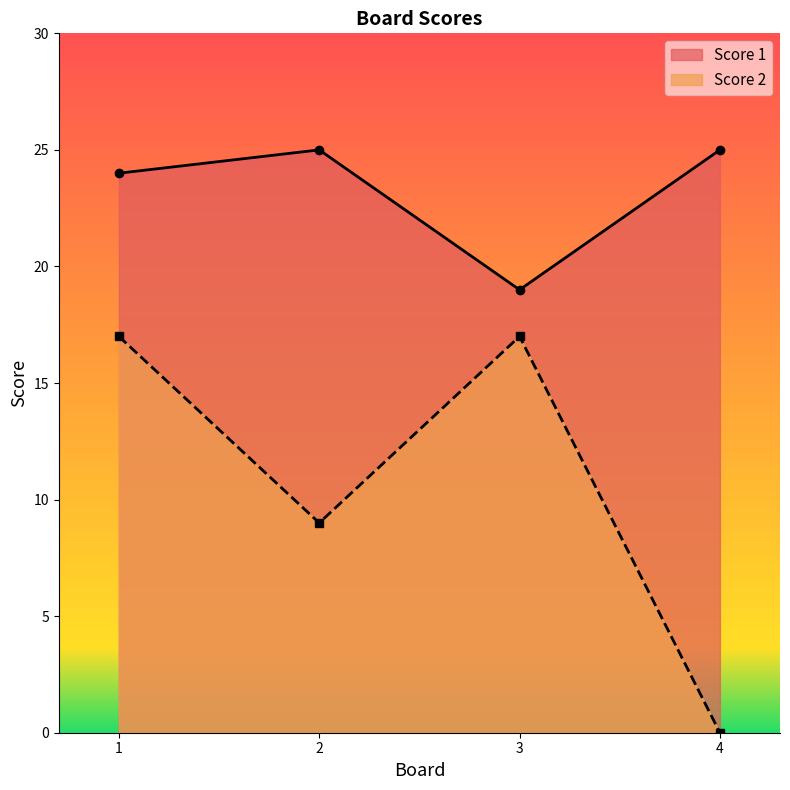

Which category has the lowest value in the Score 1 series?

3